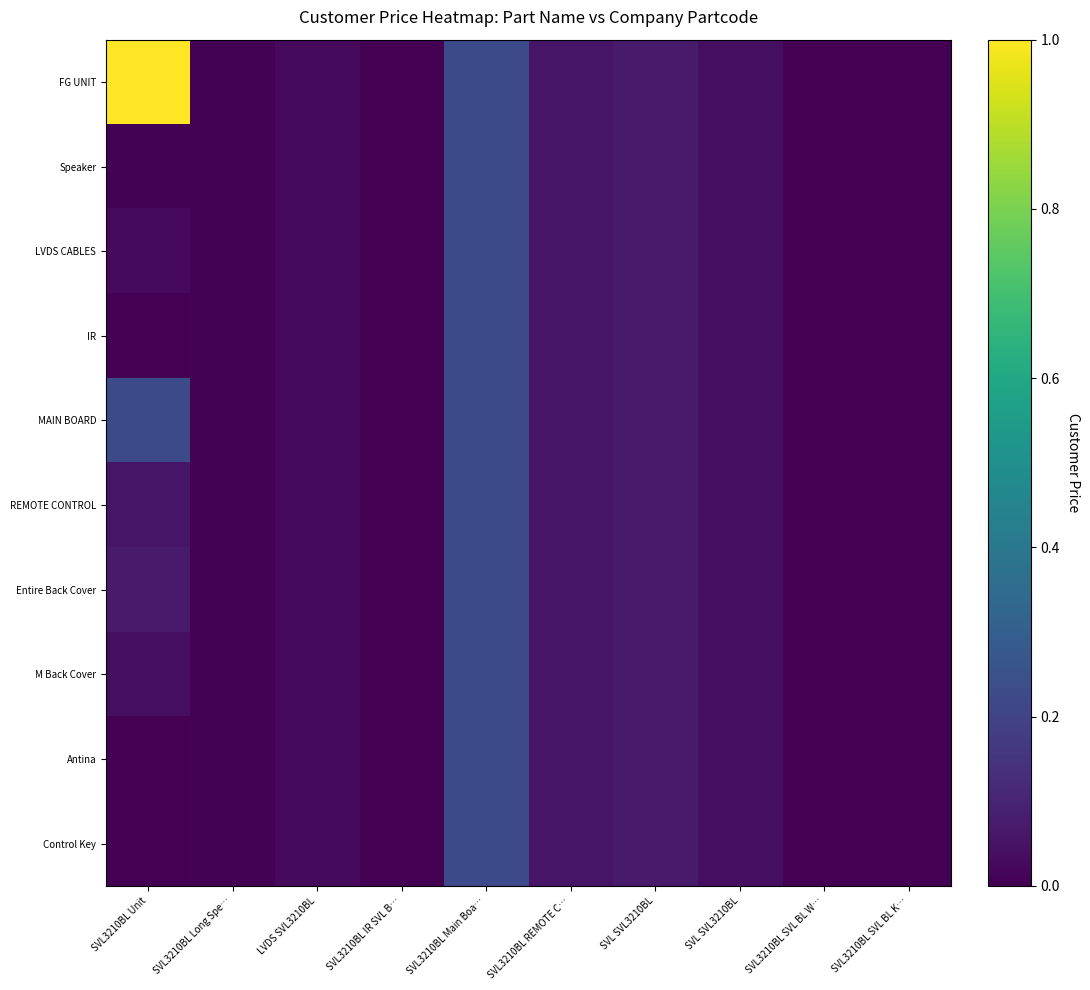

Between SVL3210BL IR SVL B… and SVL3210BL SVL BL W…, which is larger?

SVL3210BL SVL BL W…